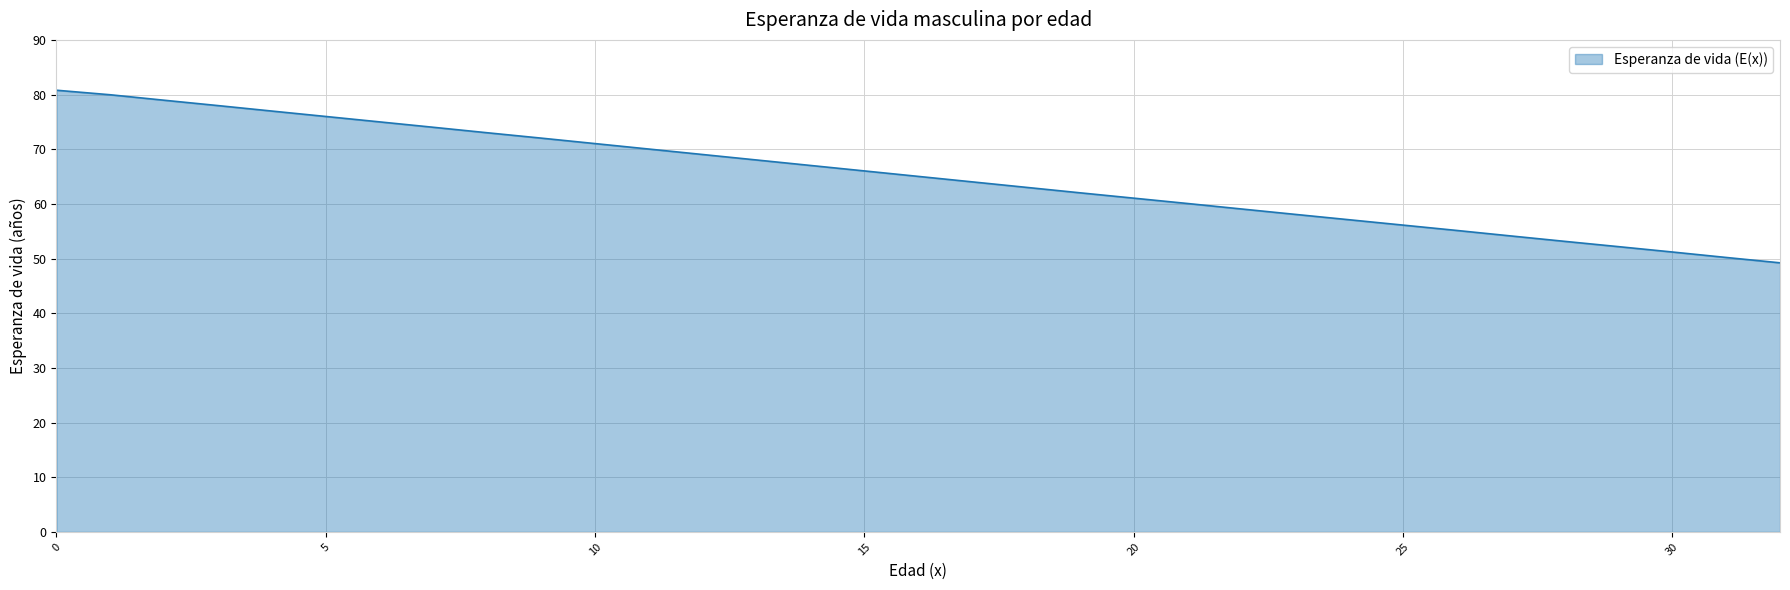

How many lines are shown in the chart?

1